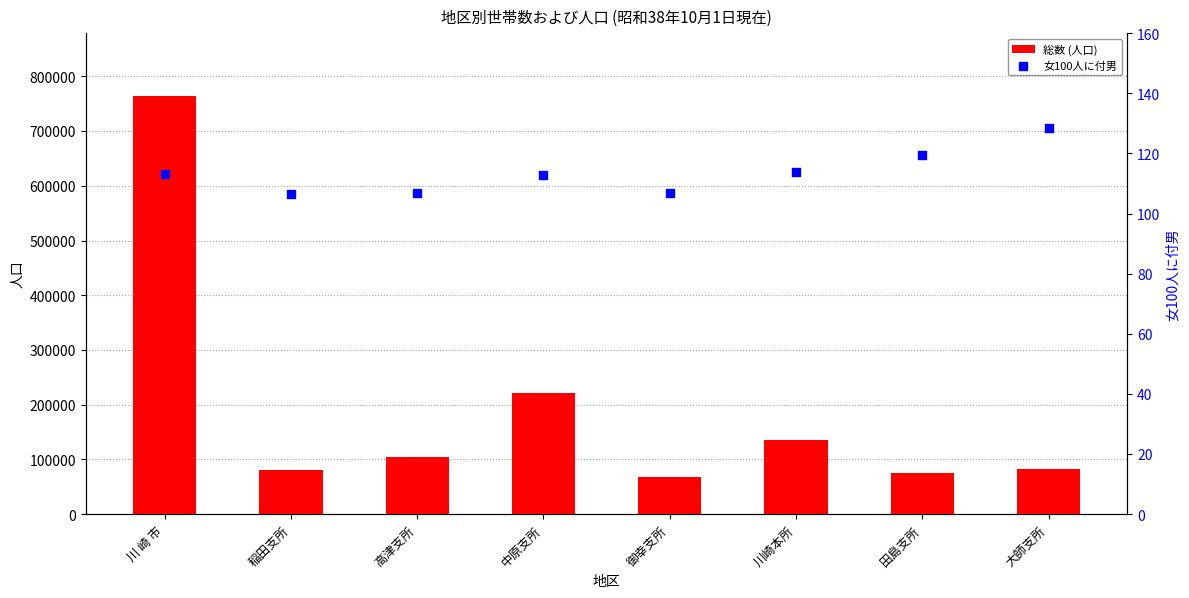

Which series has the widest spread of Y values?

総数 (人口)